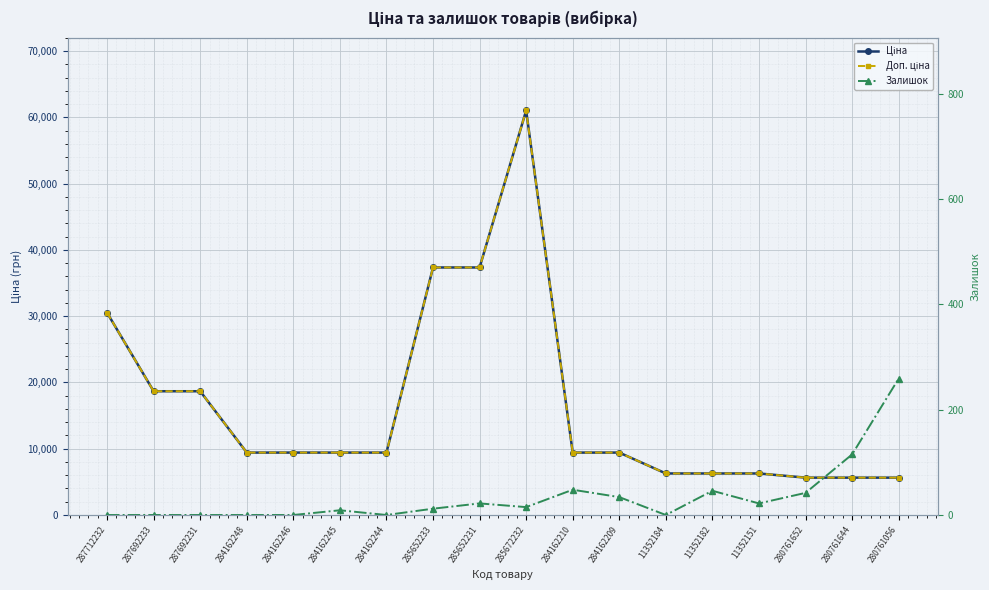

What value does the Доп. ціна series have at 287712232?

30512.3